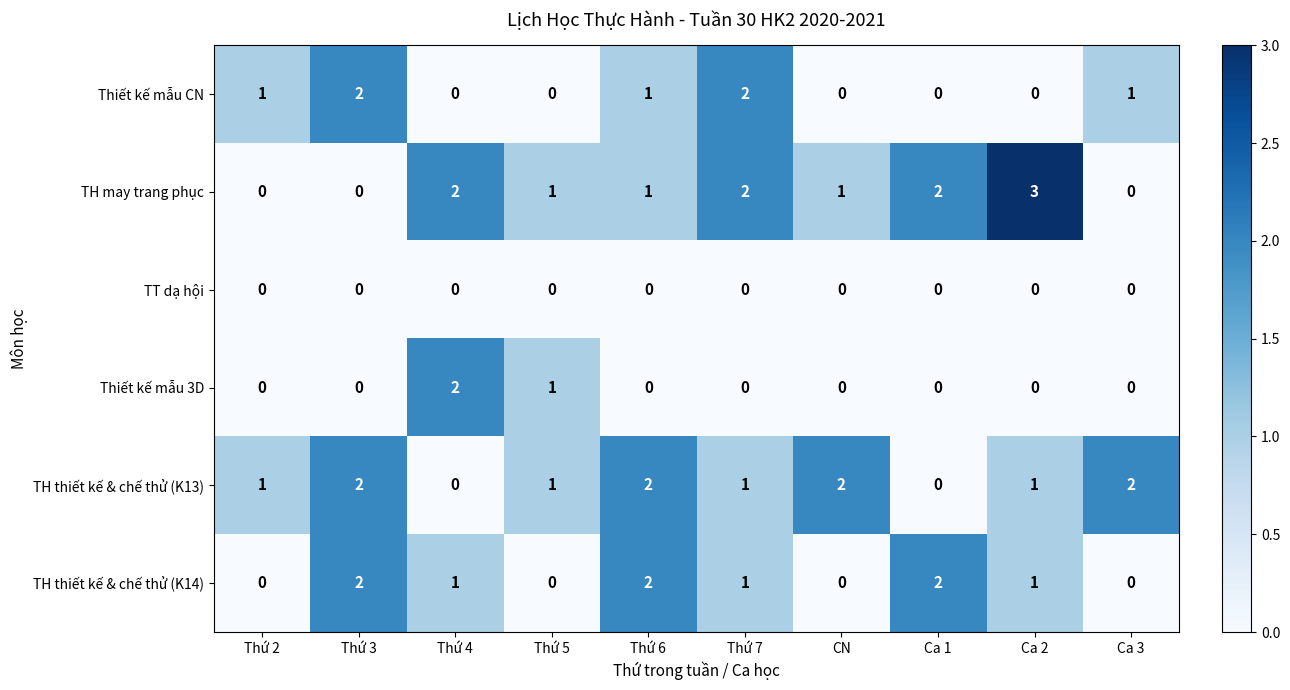

Count the TH thiết kế & chế thử (K13) values in the range 1 to 2.

8